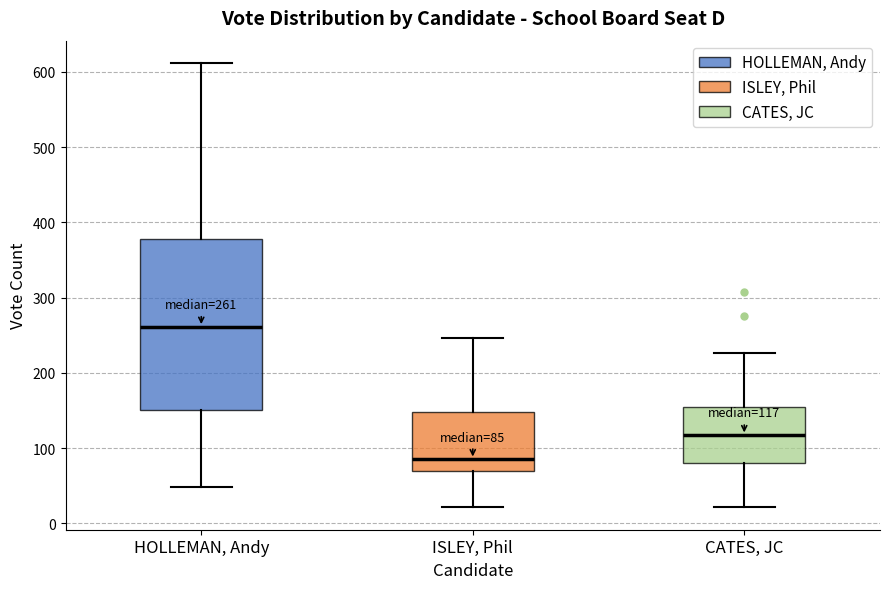

Comparing the boxes themselves (not the whiskers), which one is the tallest?

HOLLEMAN, Andy